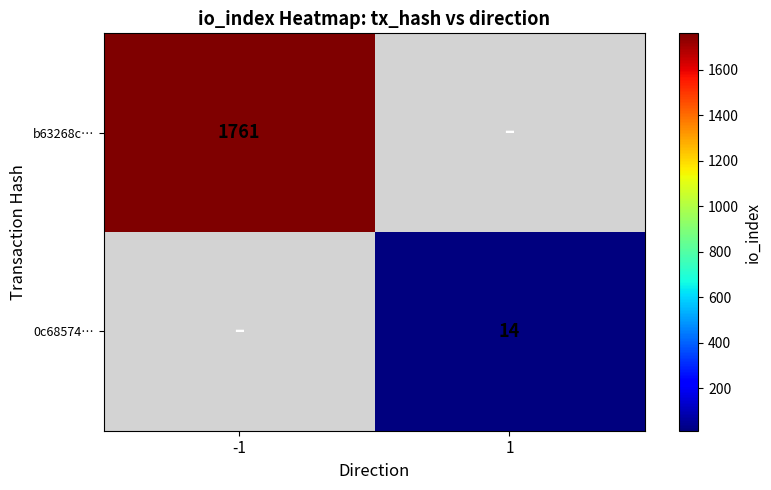

The value of 0c68574… at 1 is 21. True or false?

False